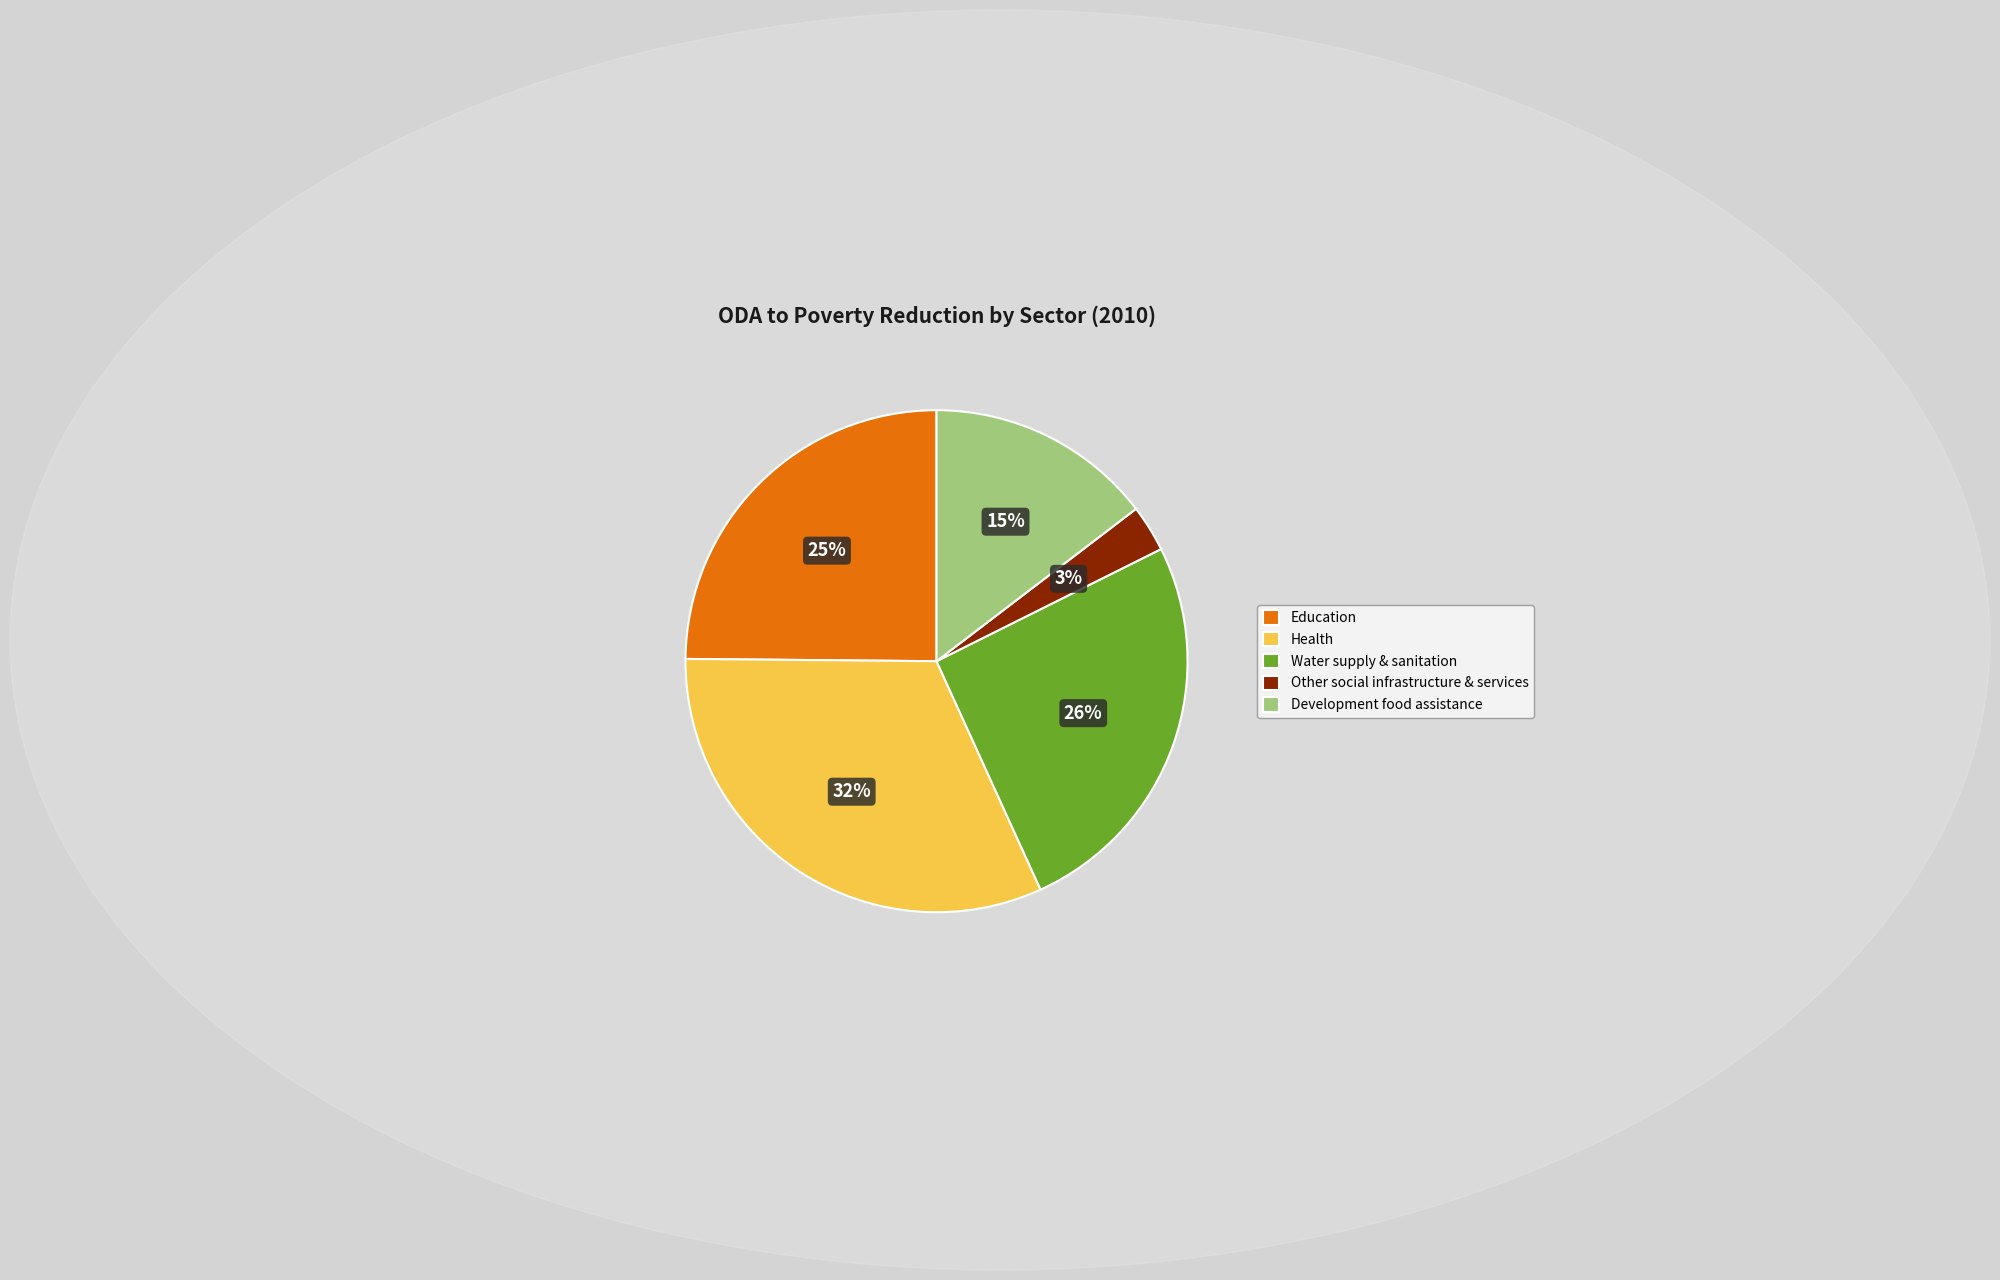

What is the ratio of the value at Health to the value at Education?

1.3